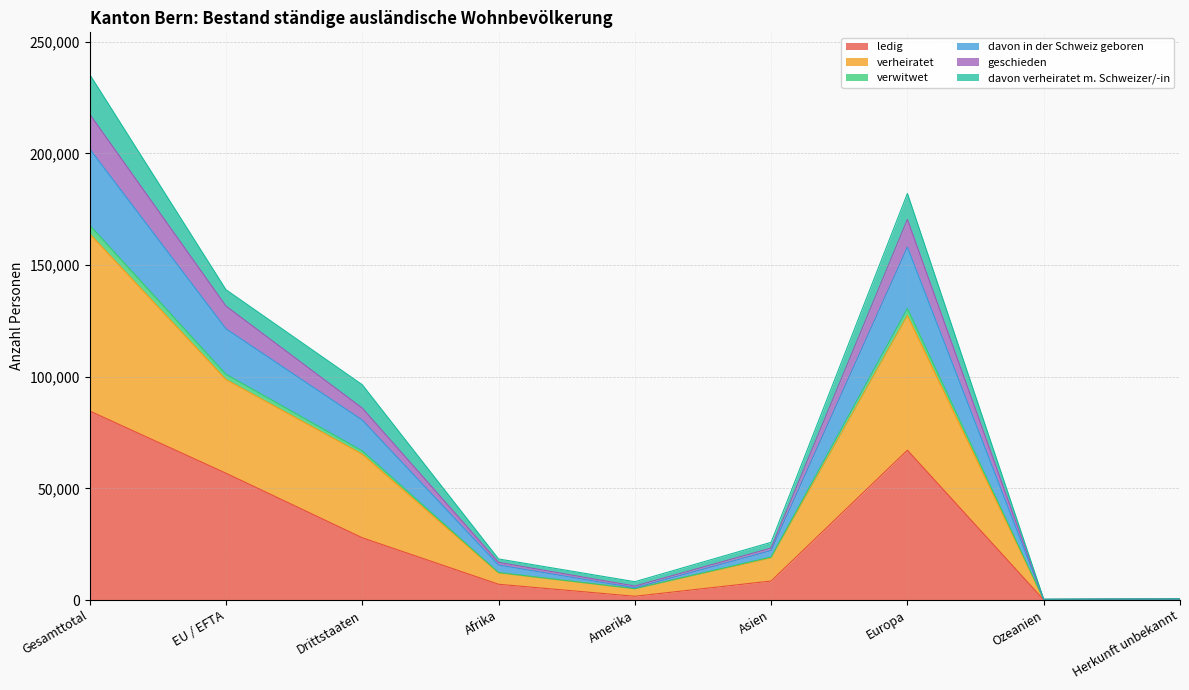

Is it true that ledig equals 35332 at EU / EFTA?

False